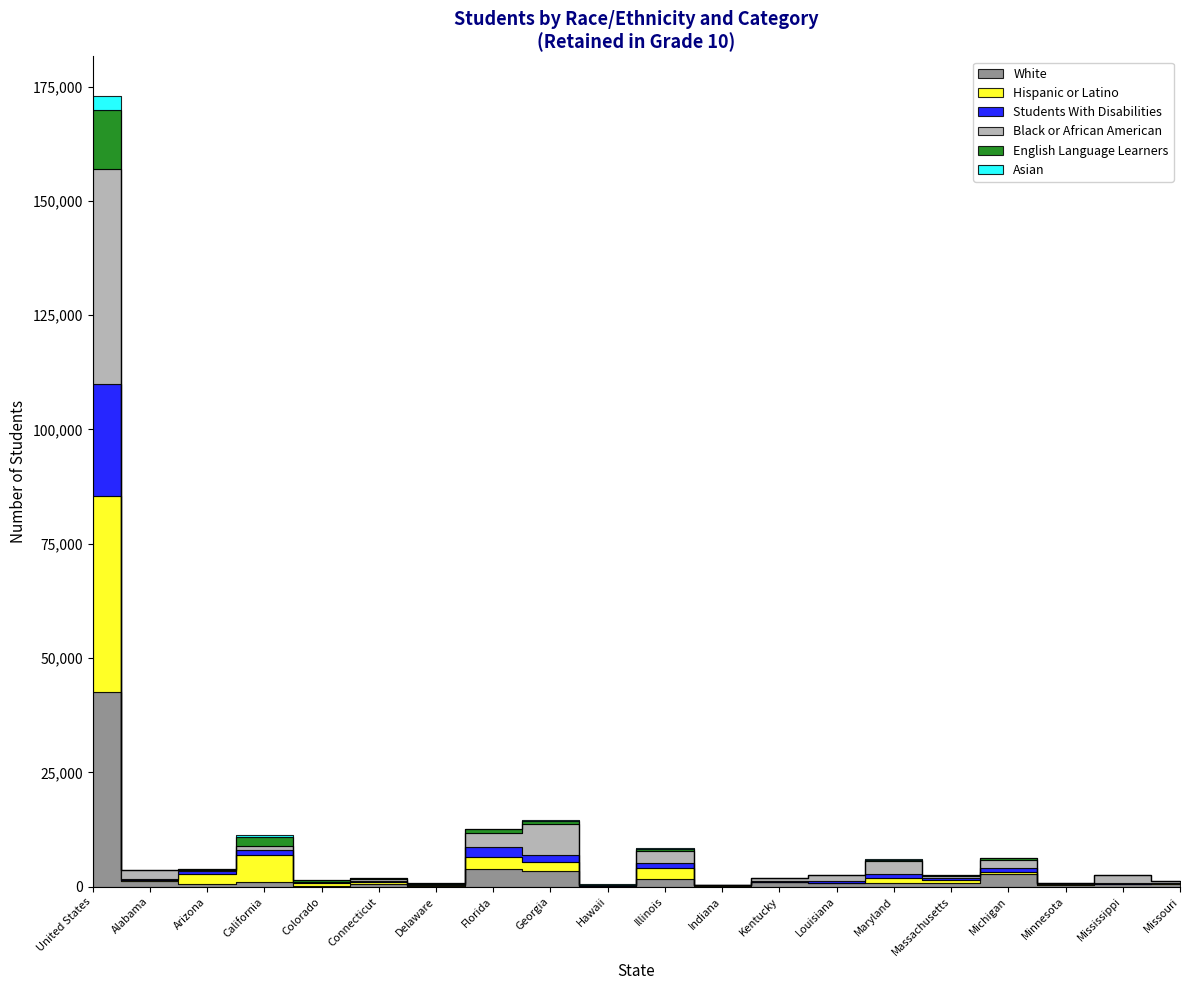

What is the sum of the English Language Learners values at Arizona and Michigan?

581